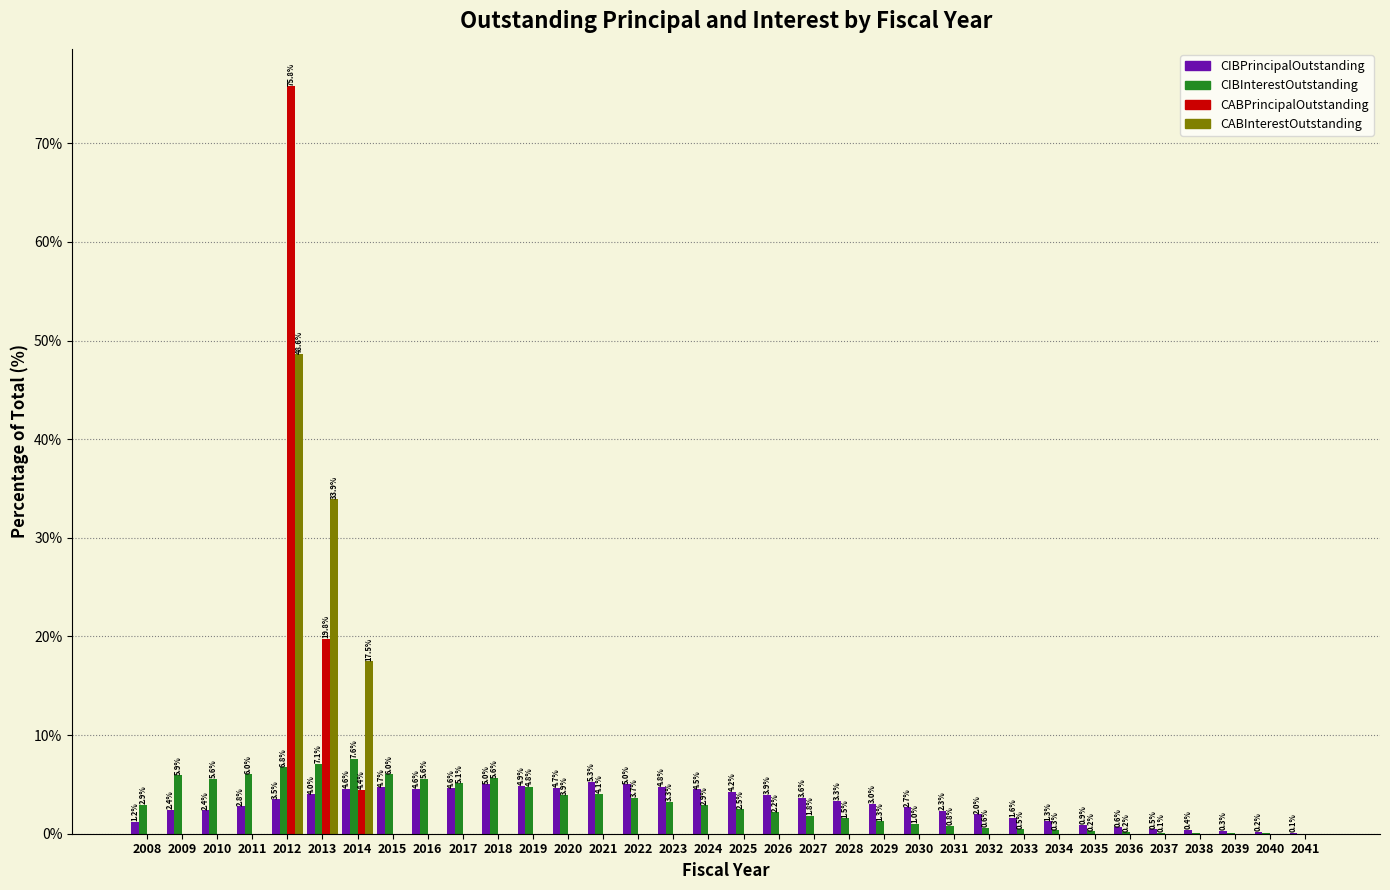

What is the maximum value shown in the chart?

75.8